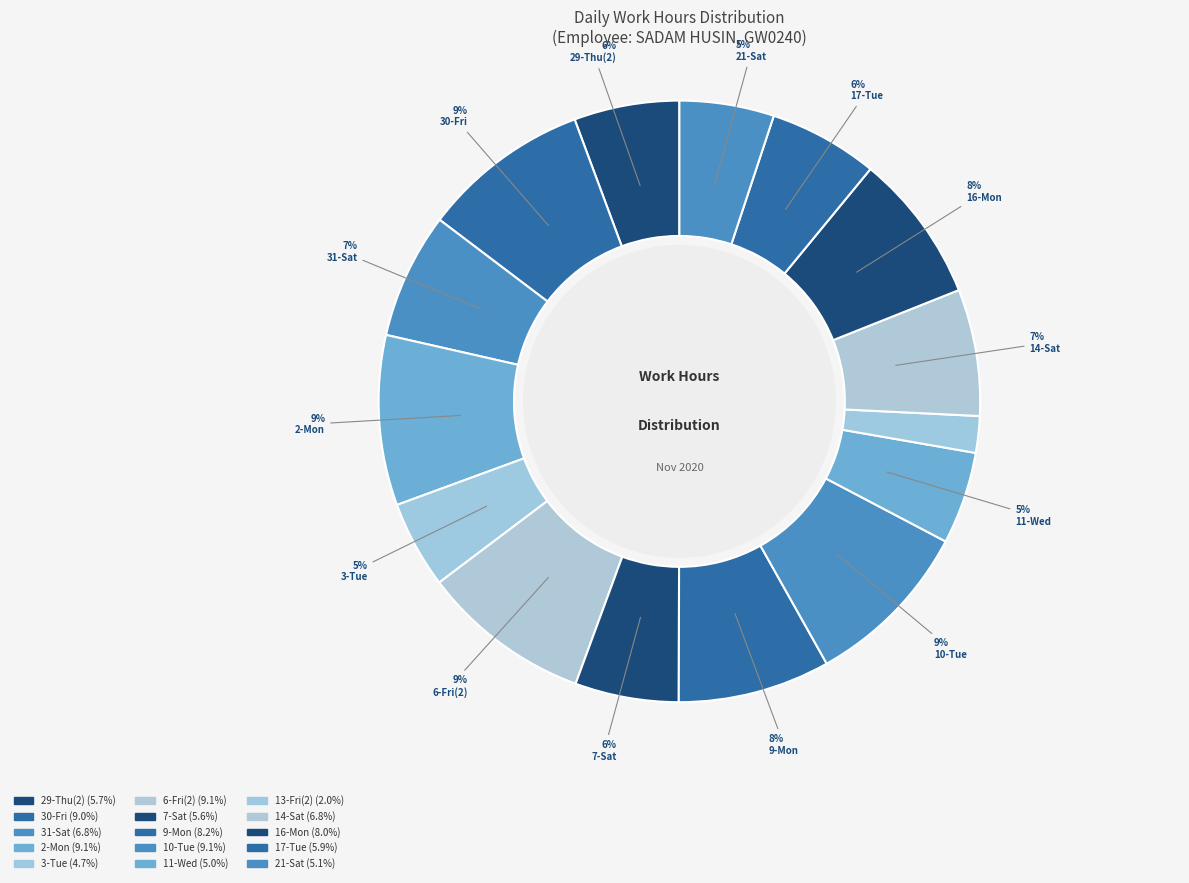

How many slices are in this pie chart?

15